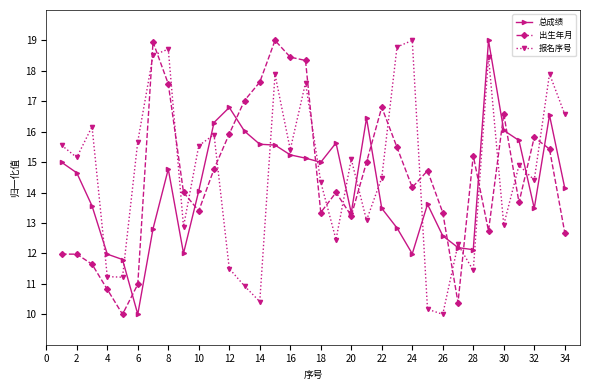

What is the difference between the second highest and minimum values in the 报名序号 series?

8.8